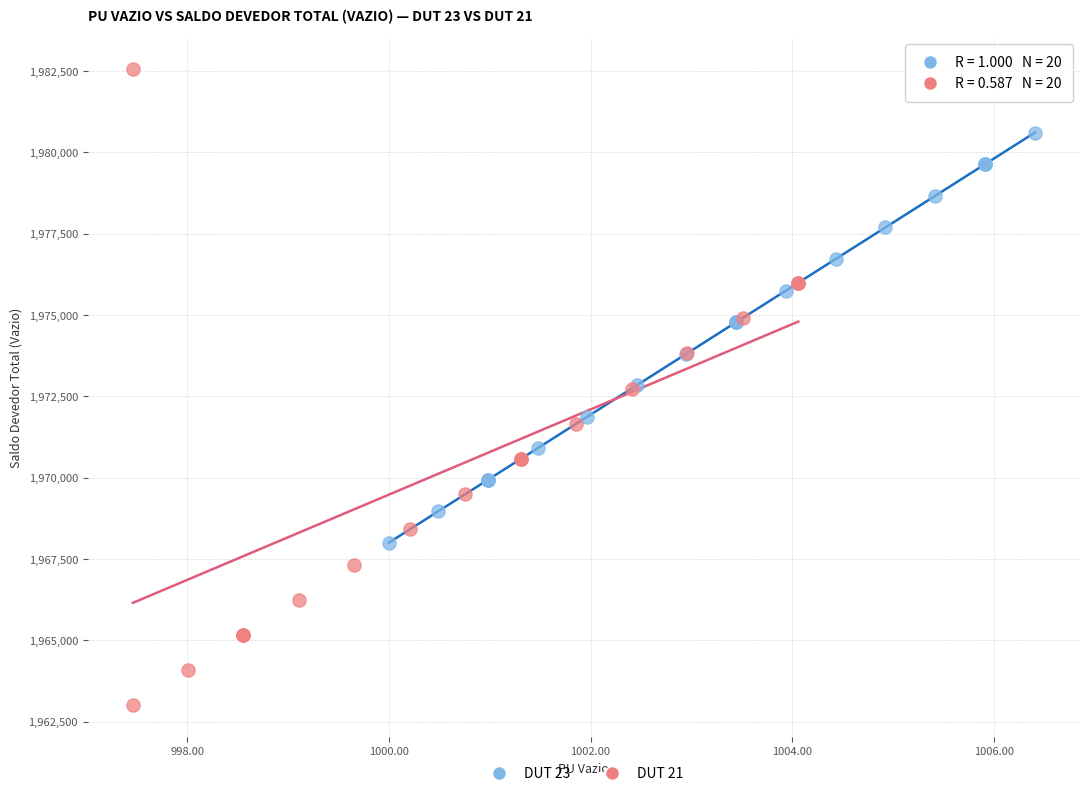

Which series contains the lowest Y value?

DUT 21